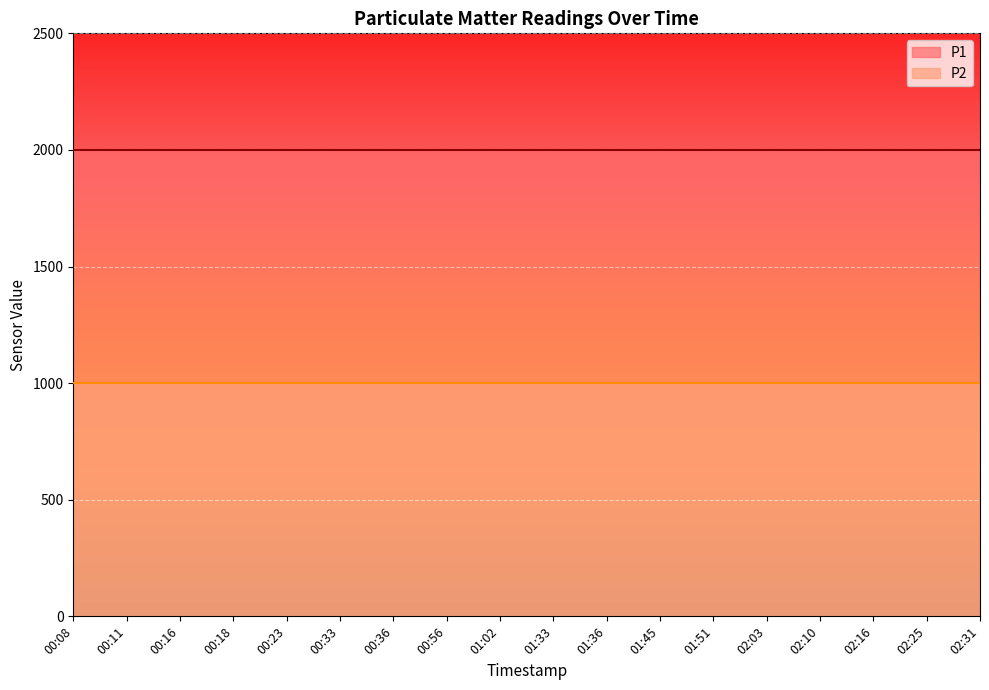

What is the minimum value shown in the chart?

999.9